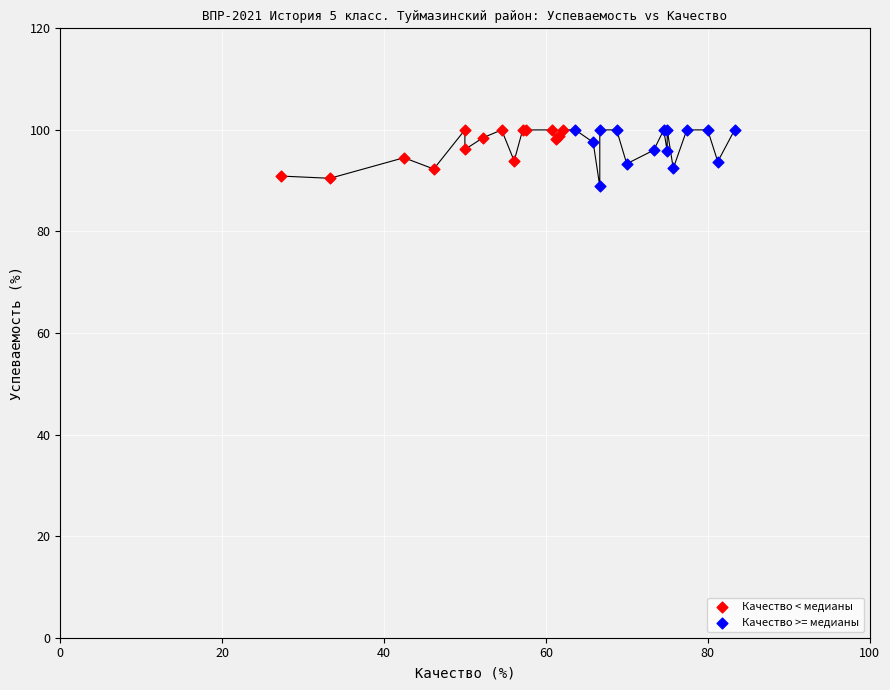

What are all the series names shown in the legend?

Качество < медианы, Качество >= медианы